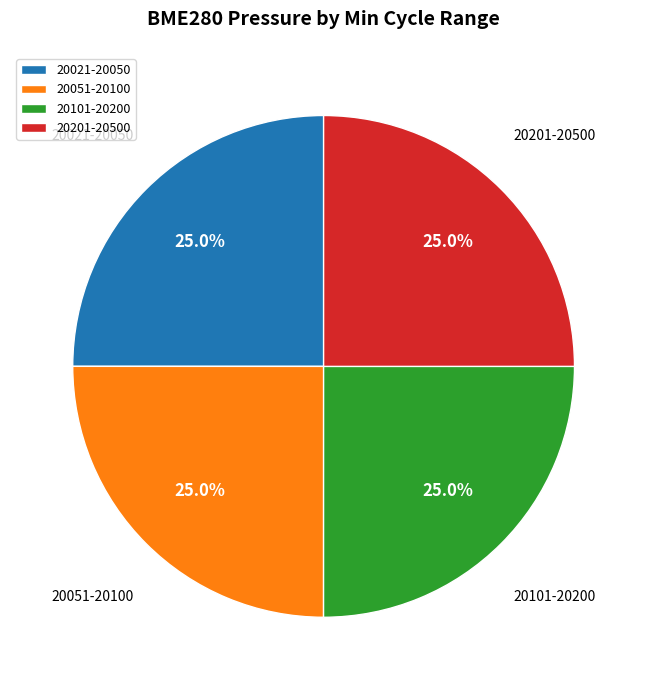

Does any single category account for the majority?

No